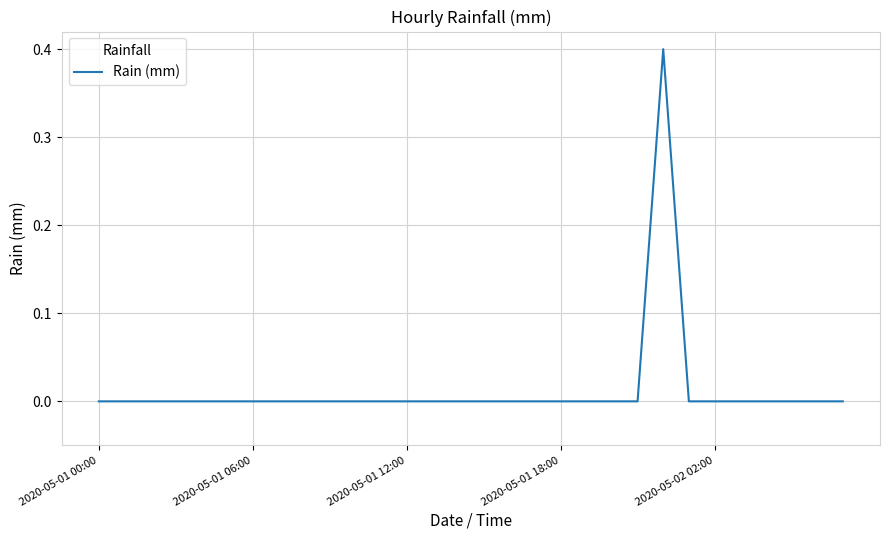

What is the difference between the maximum and minimum values?

0.4